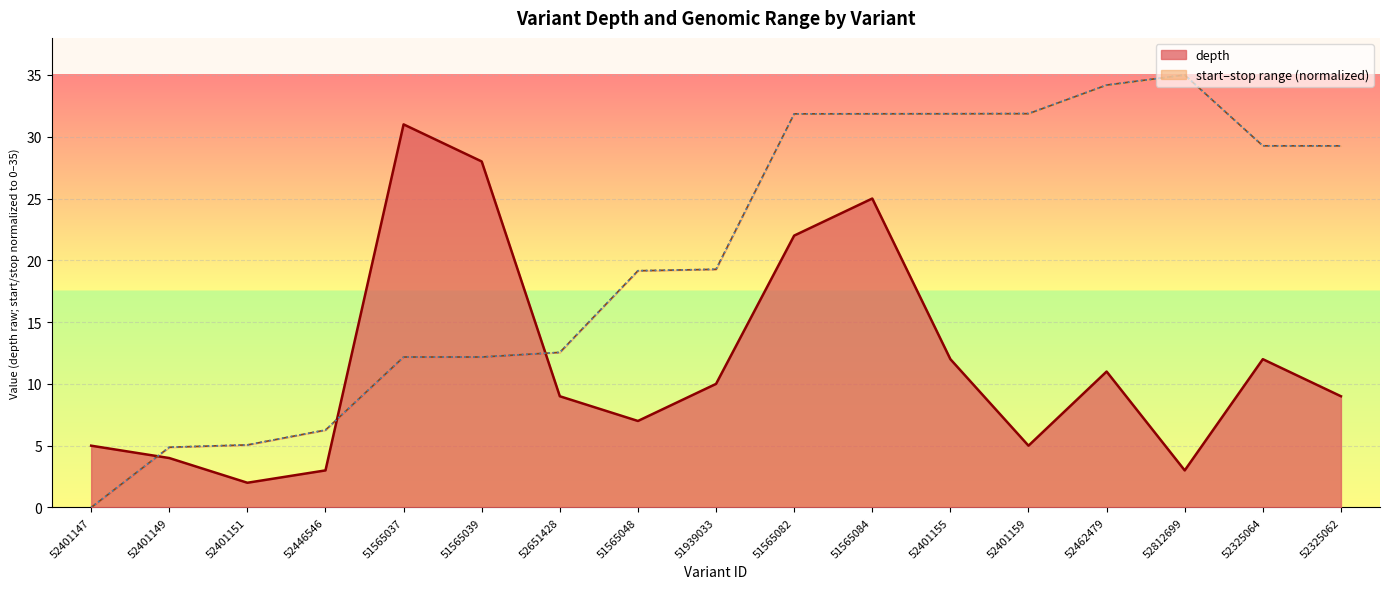

At which label is depth closest to 16?

52401155